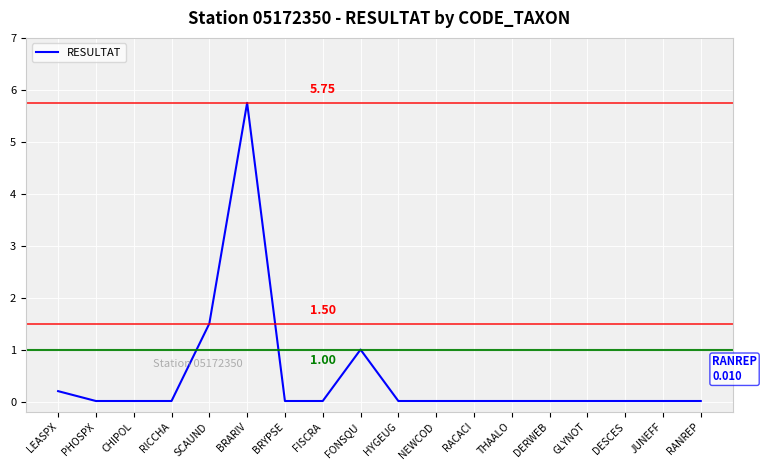

Which label corresponds to the largest value in the chart?

BRARIV